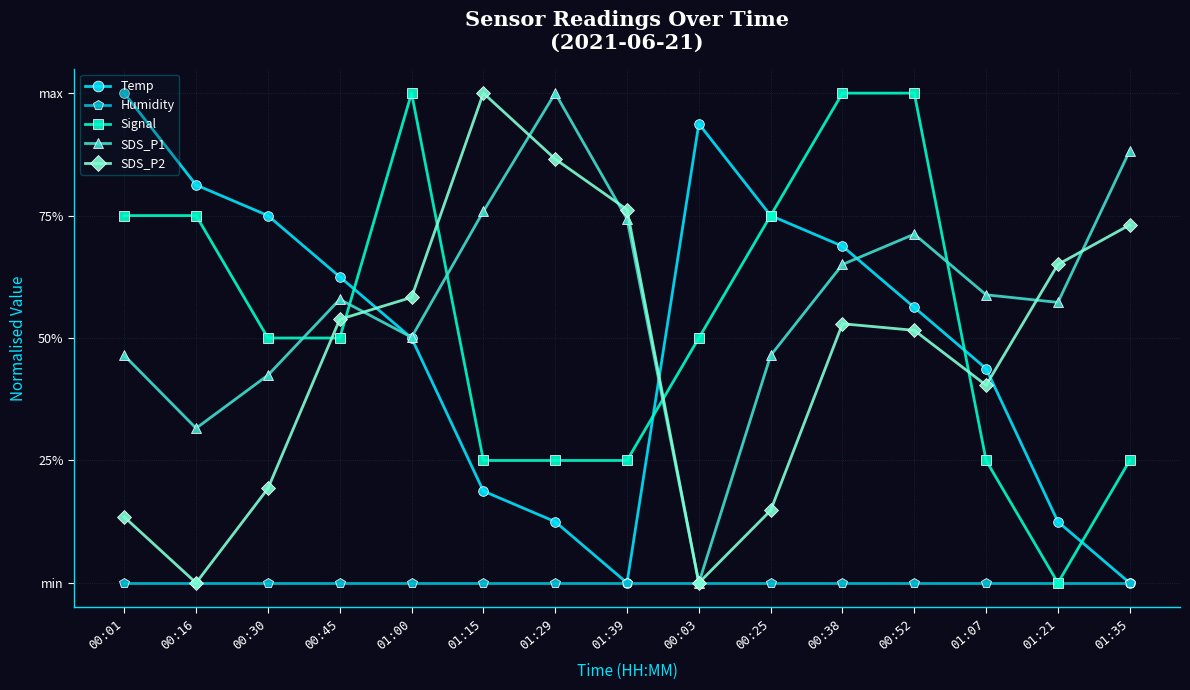

What are all the series names shown in the legend?

Temp, Humidity, Signal, SDS_P1, SDS_P2